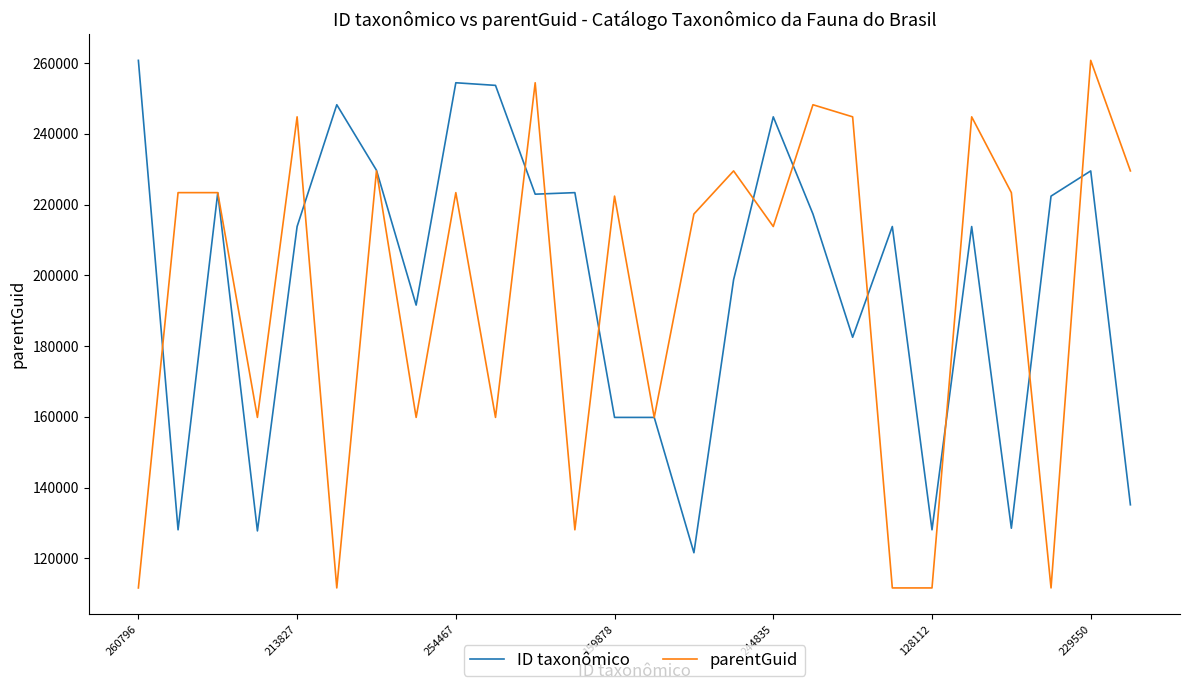

Rank the series by their average value, from lowest to highest.

parentGuid, ID taxonômico